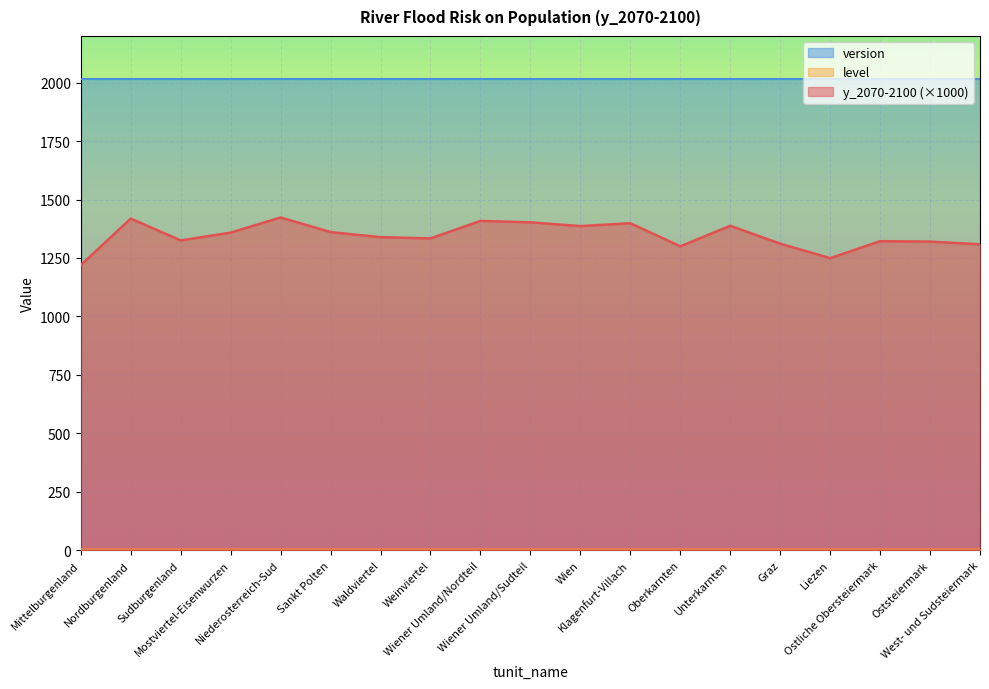

What are all the series names shown in the legend?

y_2070-2100, level, version